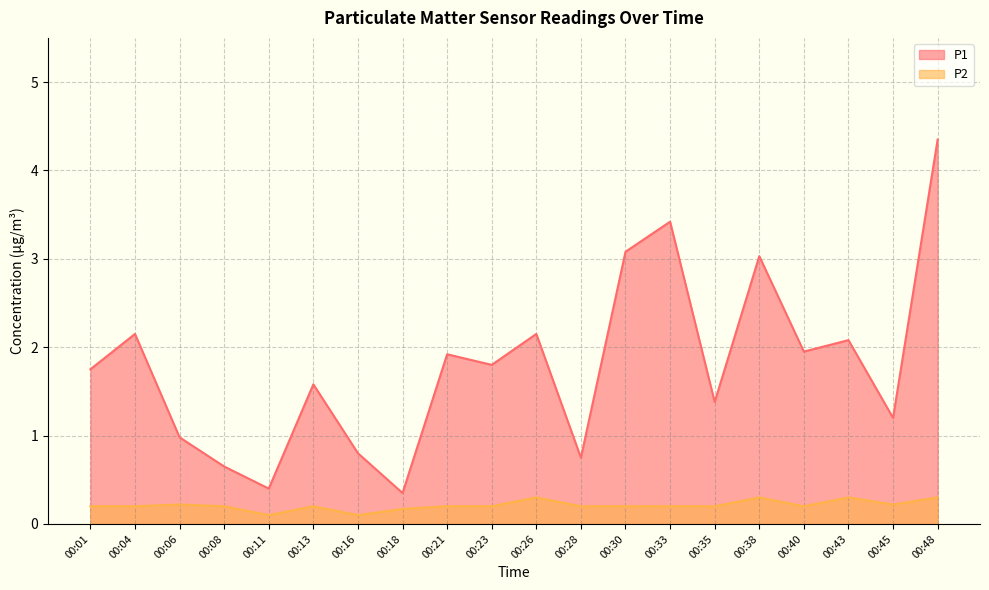

How many data points does each series have?

20